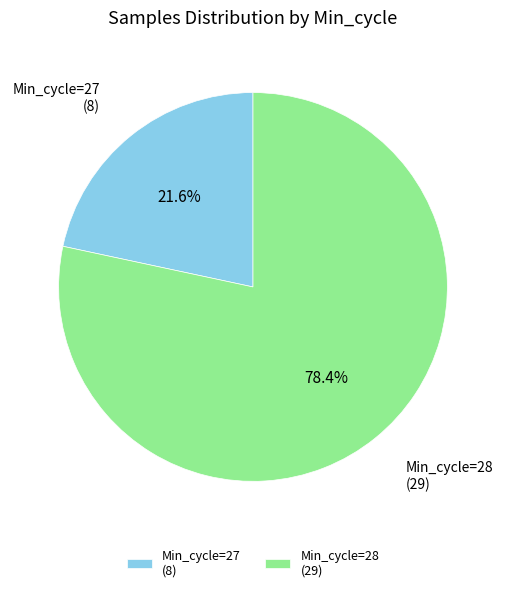

Does Min_cycle=27 represent more than half of the total?

No